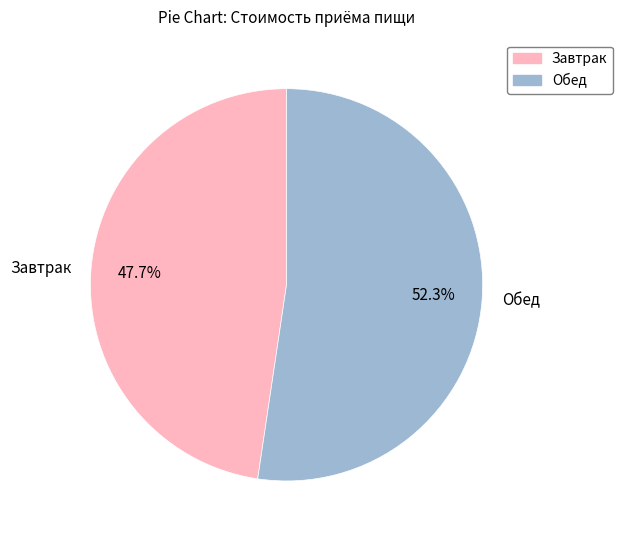

To the nearest percent, what portion does Обед represent?

52%